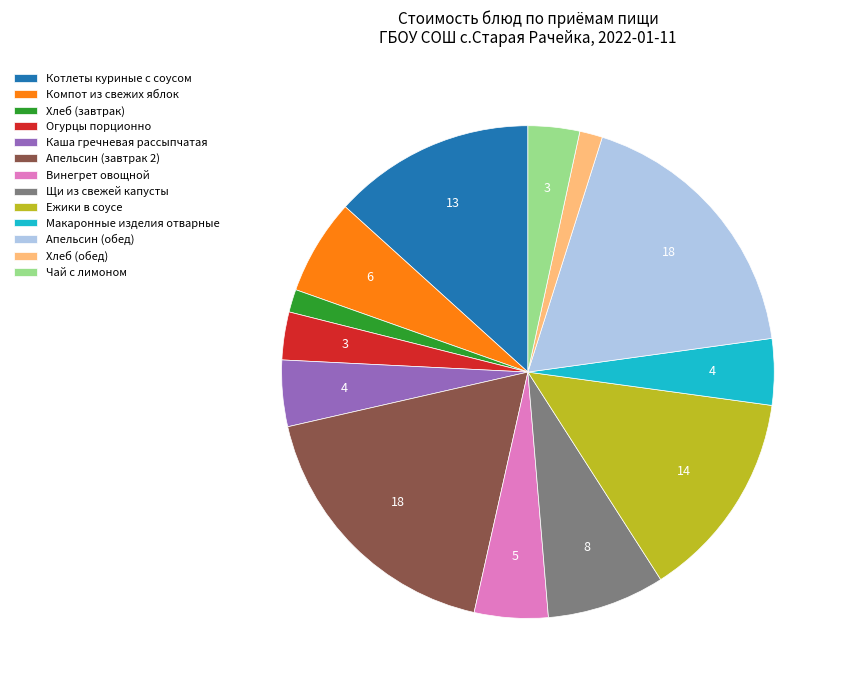

Is there a majority slice in this chart?

No